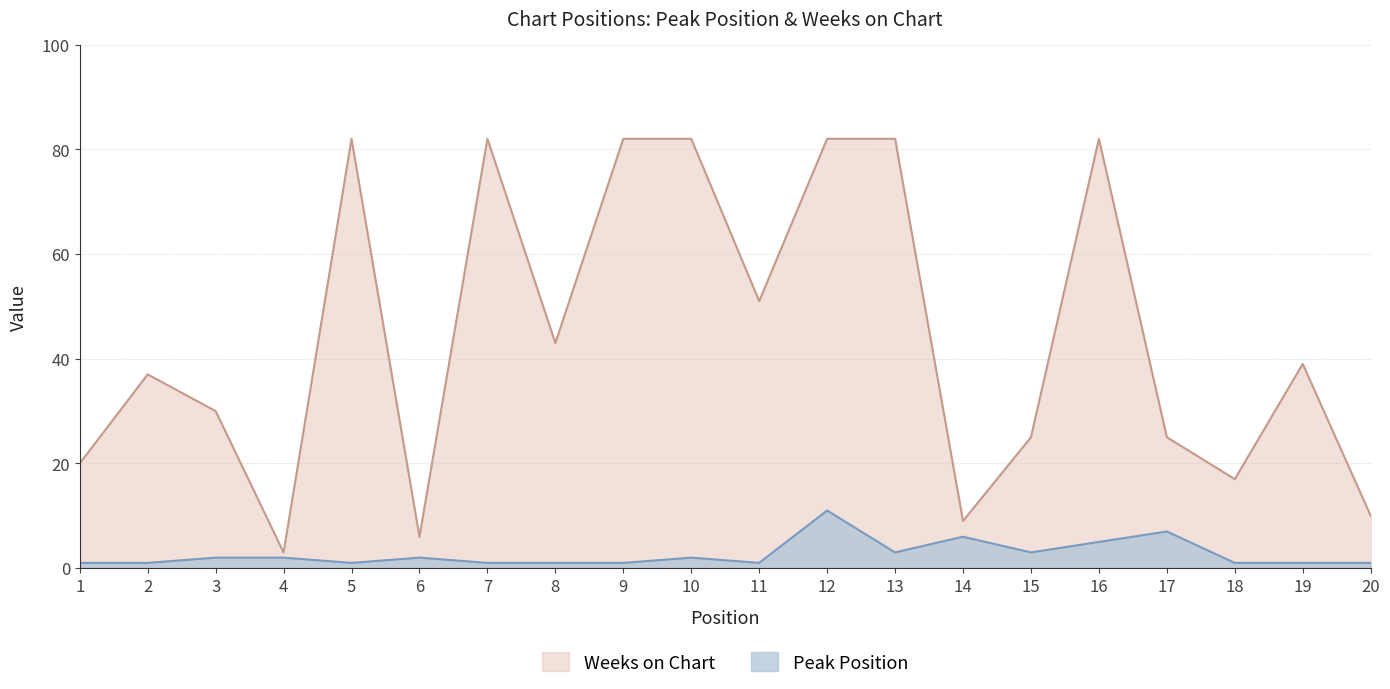

What is the spread (max minus min) of values at 7?

81